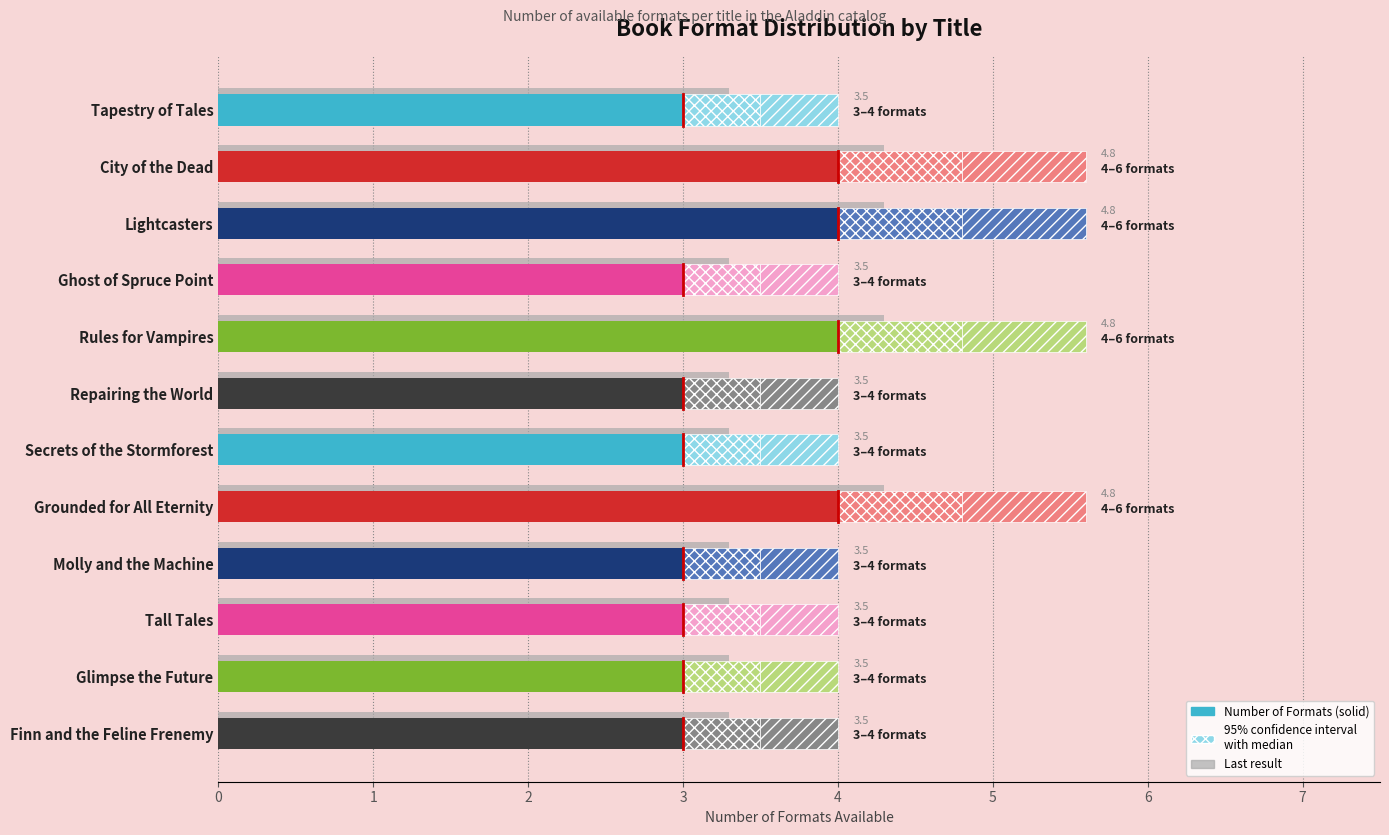

Reading left to right, transcribe all the data shown in this chart.

3	4	4	3	4	3	3	4	3	3	3	3